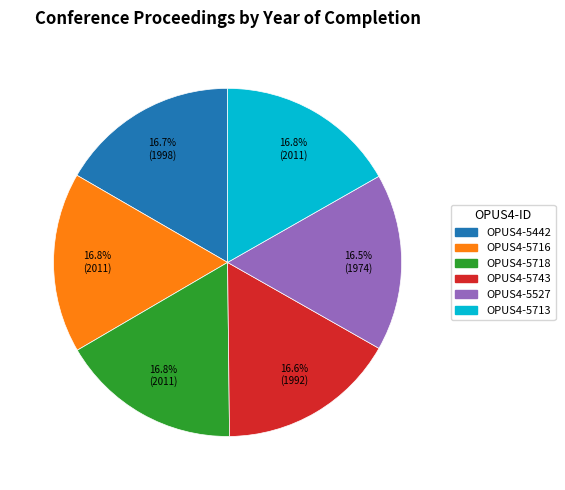

Does any single category account for the majority?

No